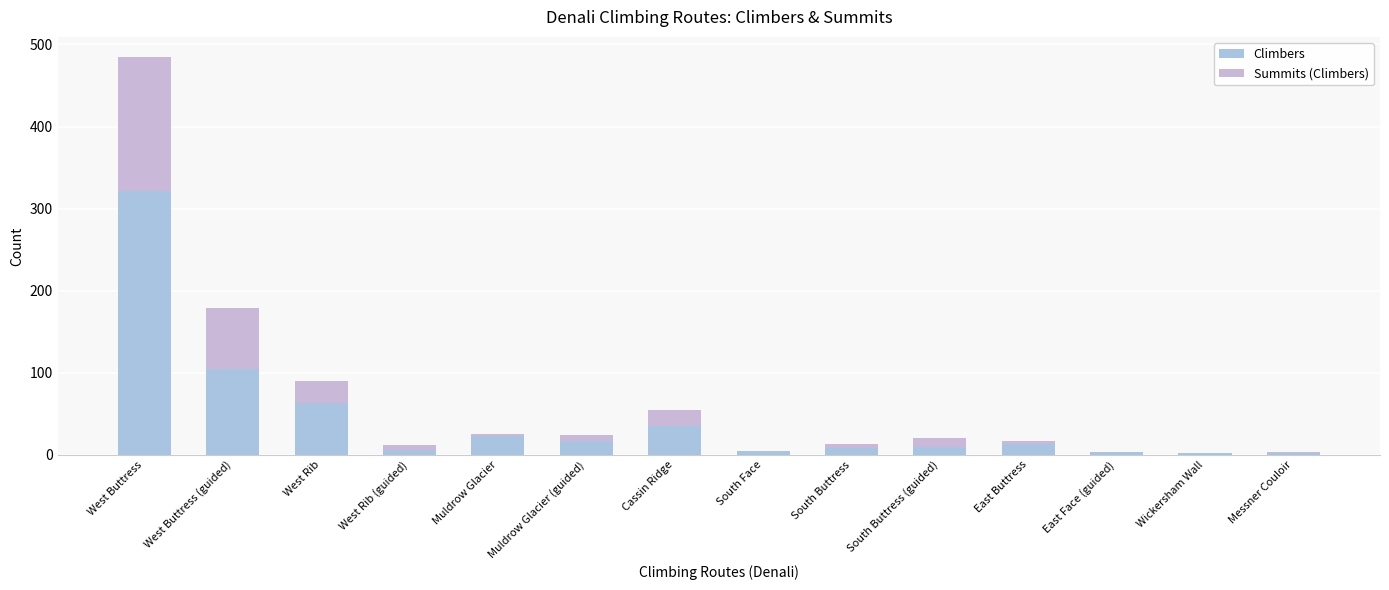

Rank the series by their maximum value, from highest to lowest.

Climbers, Summits (Climbers)